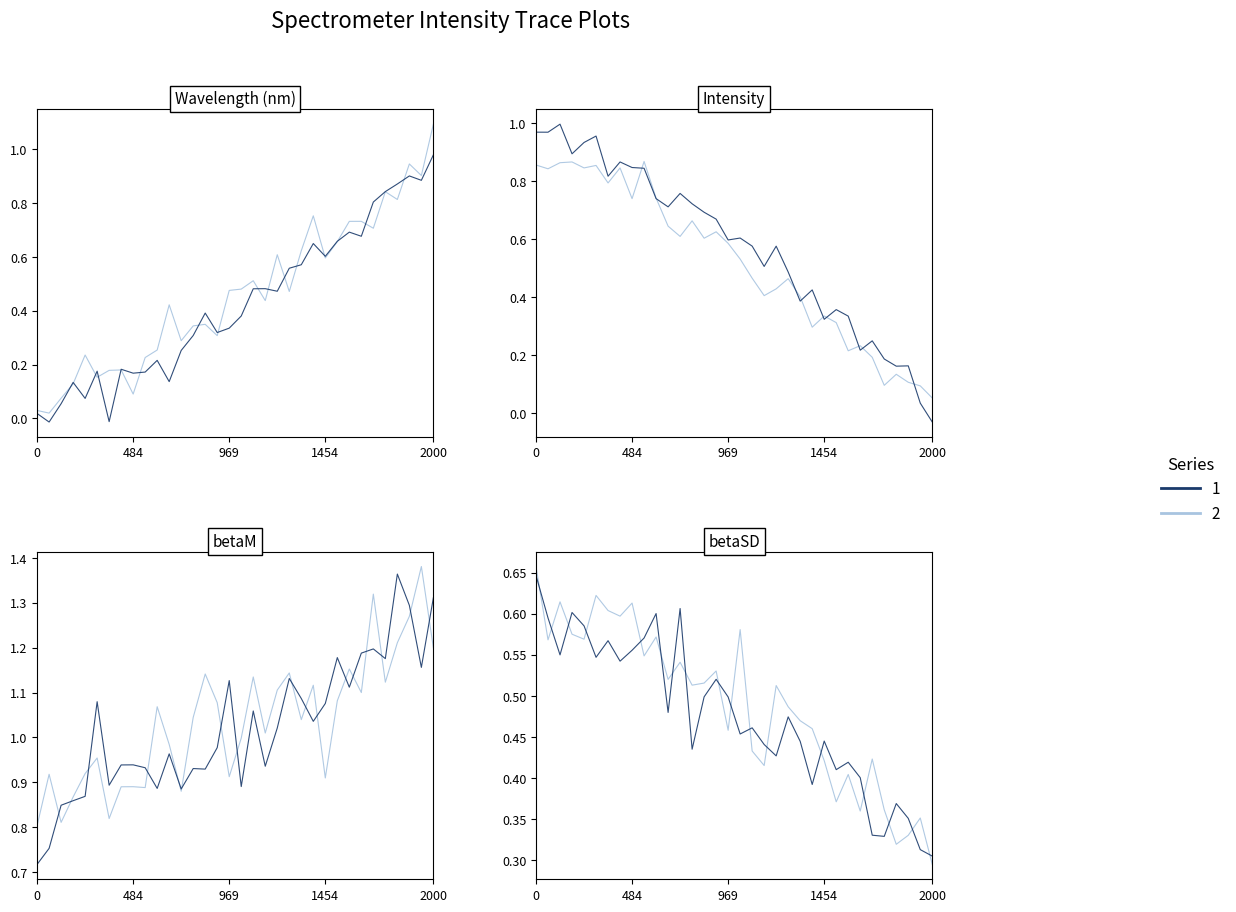

What is the value of the 30th point from the left?

0.2